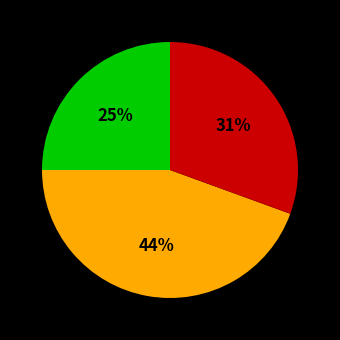

Is there a majority slice in this chart?

No